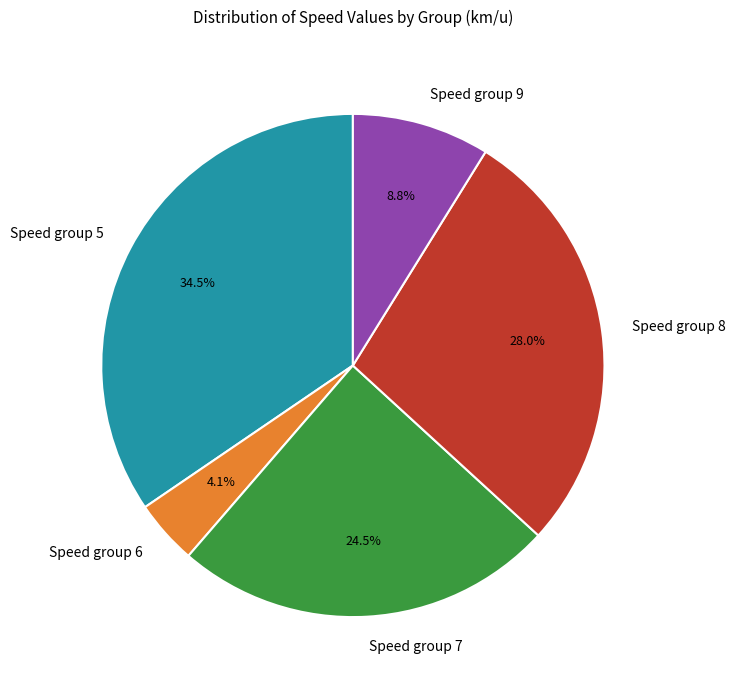

What percentage is NOT represented by Speed group 8?

72.0%